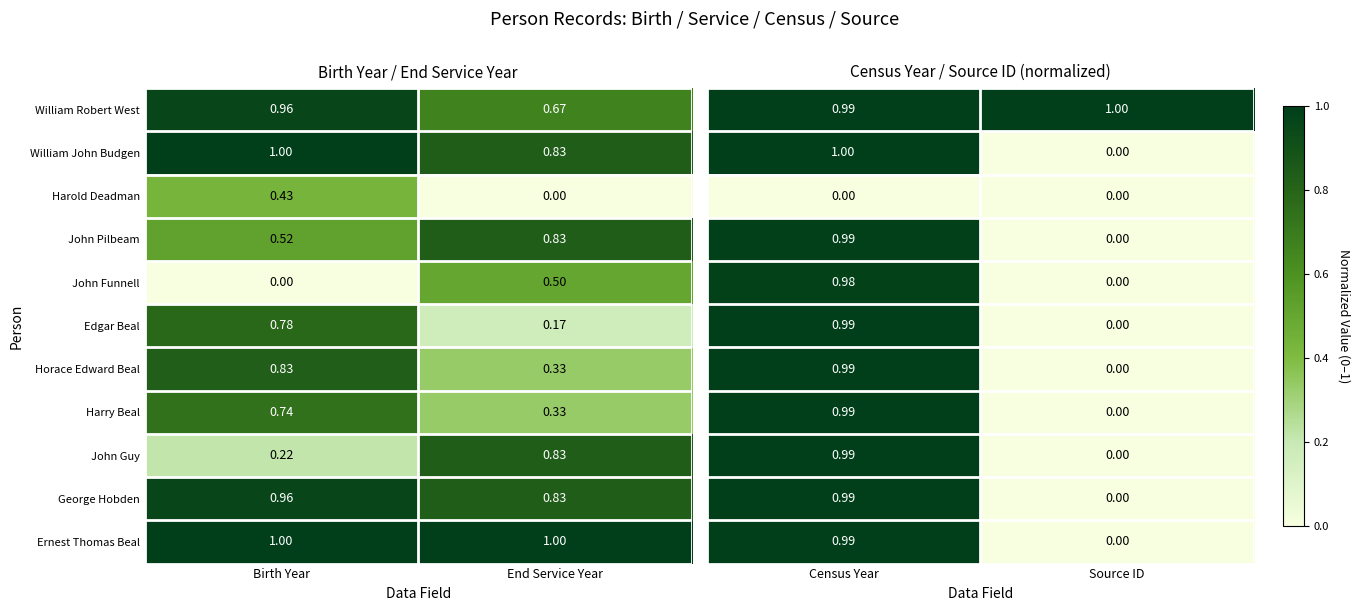

Where is George Hobden nearest to the value 0?

End Service Year